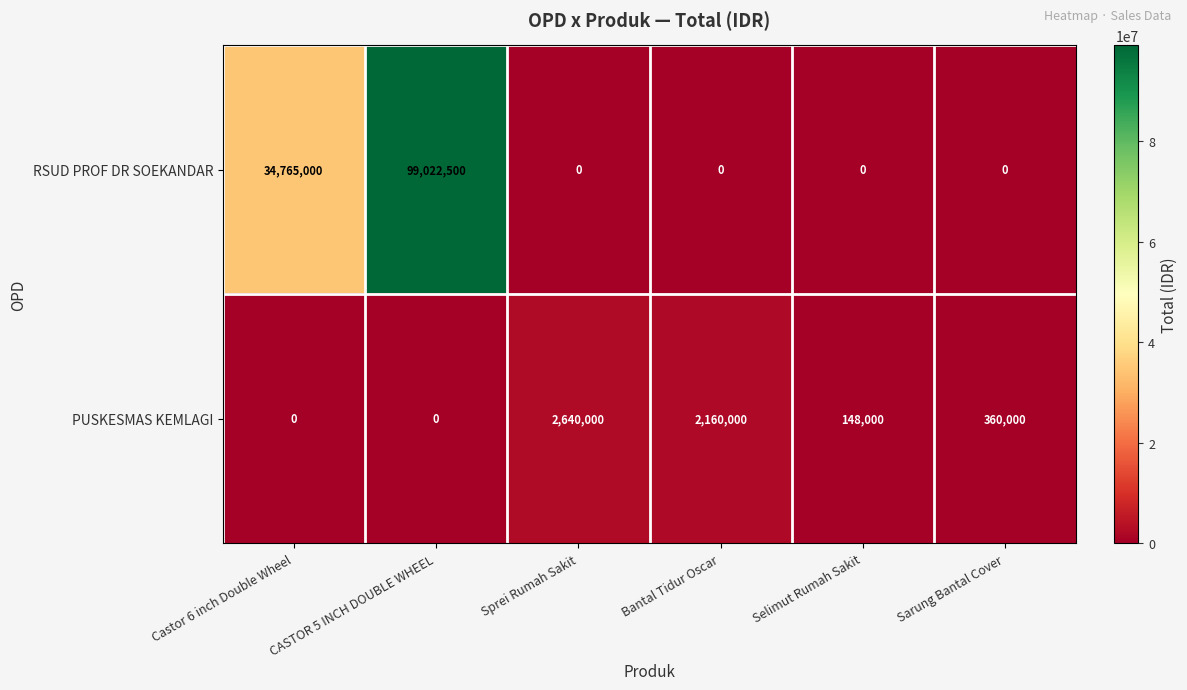

What is the sum of the PUSKESMAS KEMLAGI values at Selimut Rumah Sakit and Bantal Tidur Oscar?

2308000